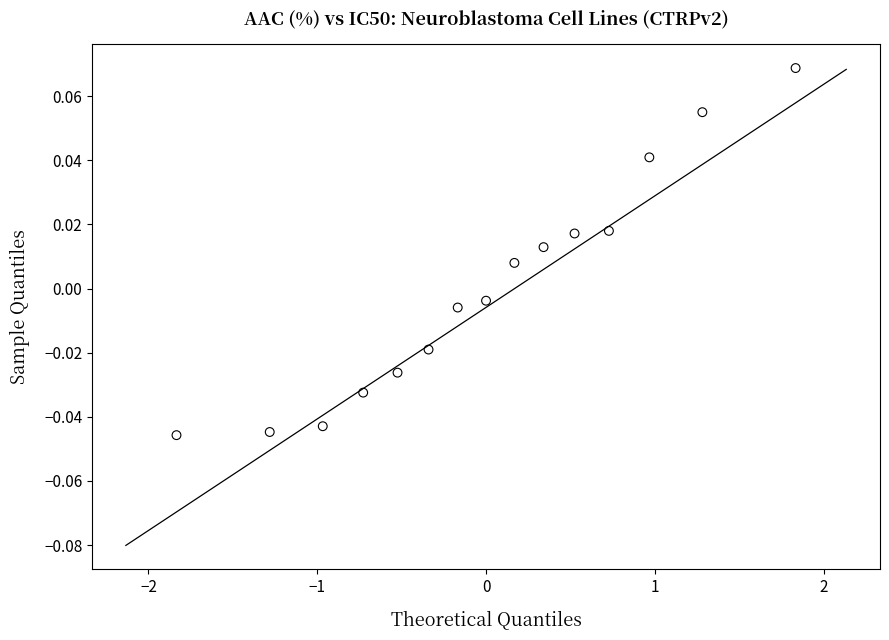

What is the range of X values (max minus min)?

3.7